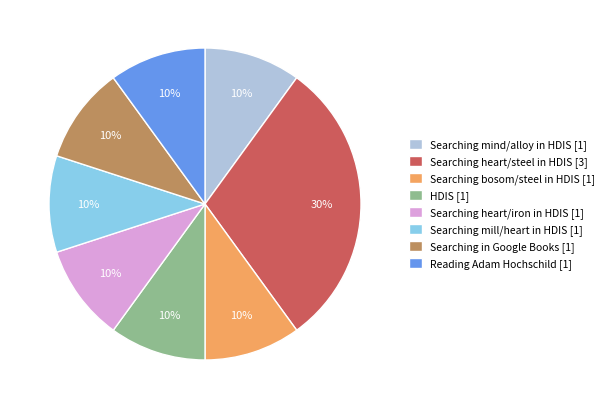

To the nearest percent, what is the difference between the HDIS [1] and Searching heart/steel in HDIS [3] slice percentages?

20%